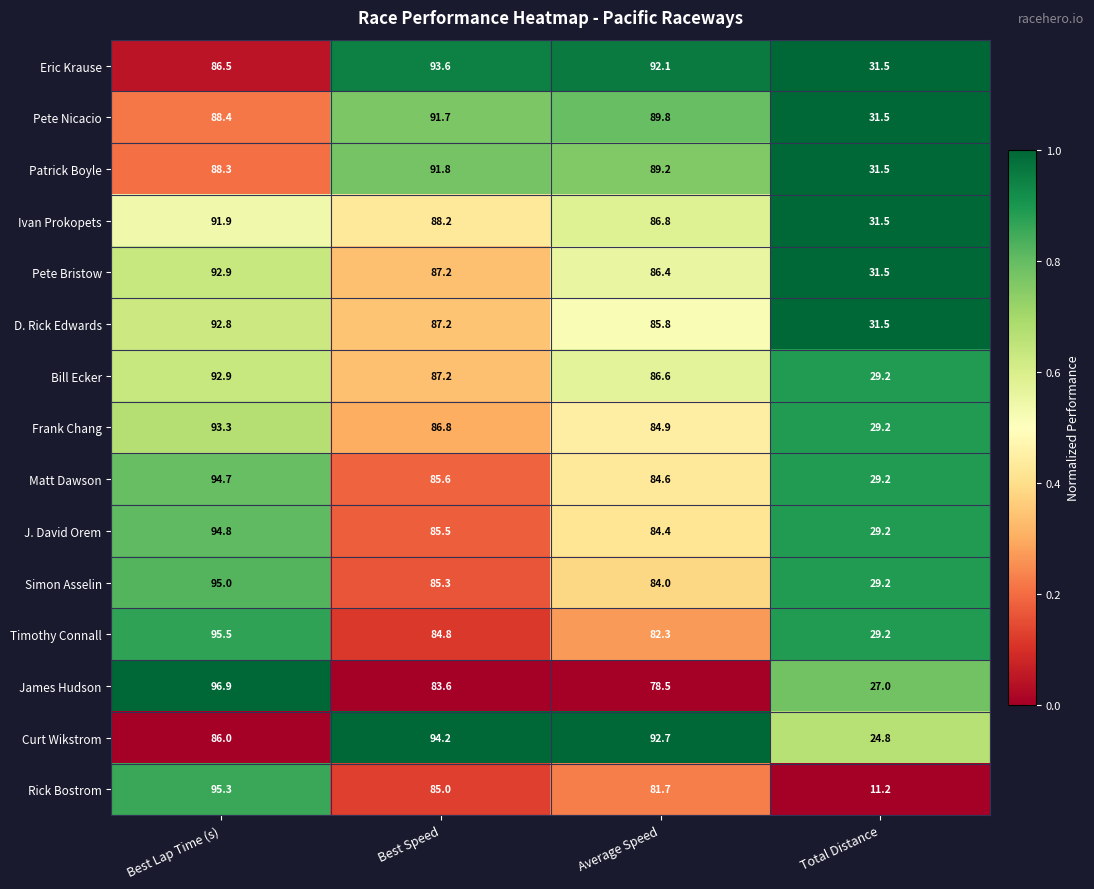

Where does the Rick Bostrom series first go above 85?

Best Lap Time (s)